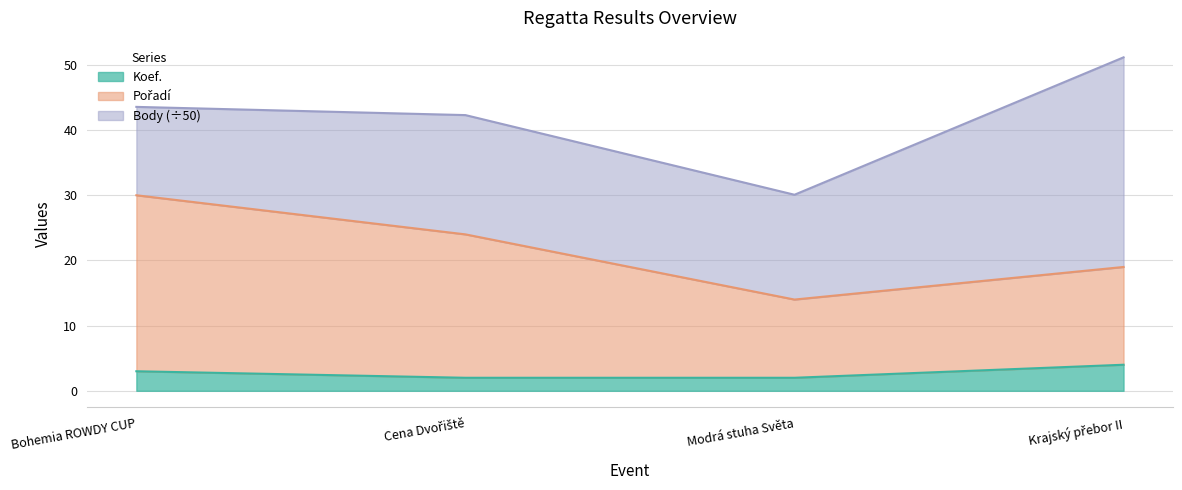

What is the difference between the maximum and minimum values in the Koef. series?

2.0